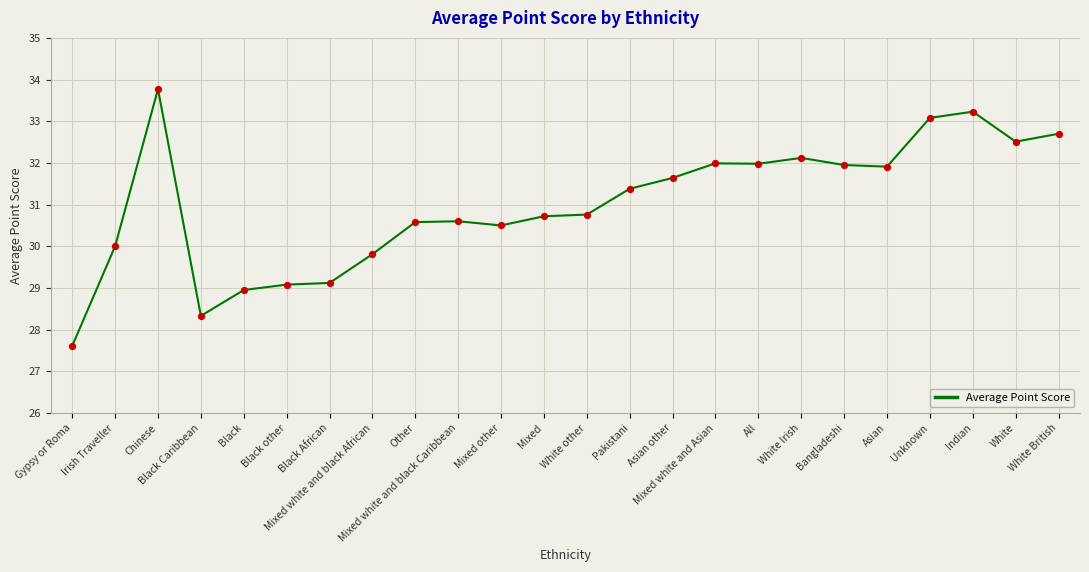

Which has a higher value, Pakistani or Mixed white and black African?

Pakistani